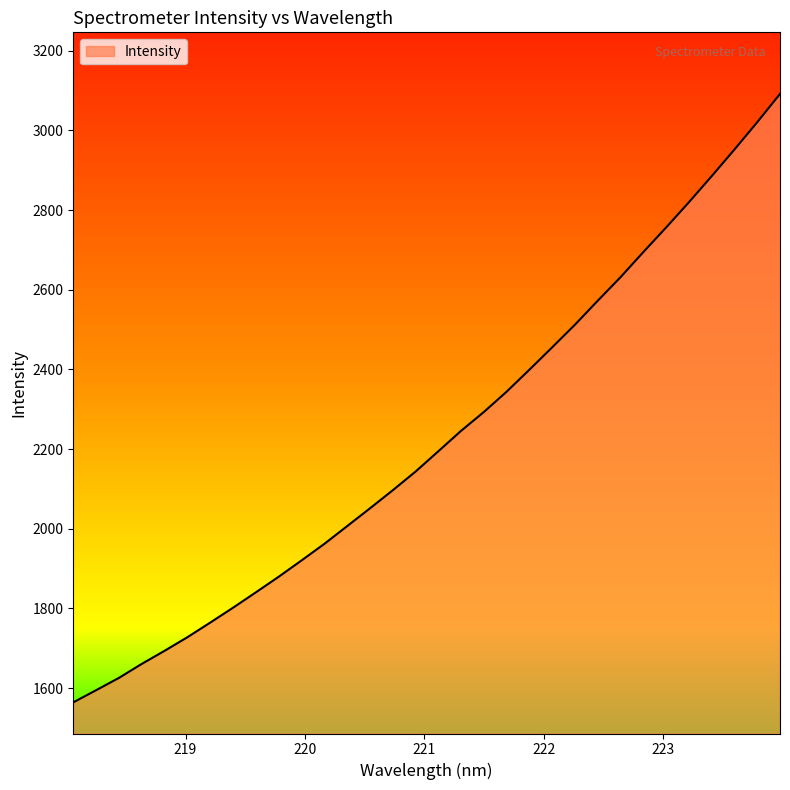

What is the maximum value shown in the chart?

3091.6